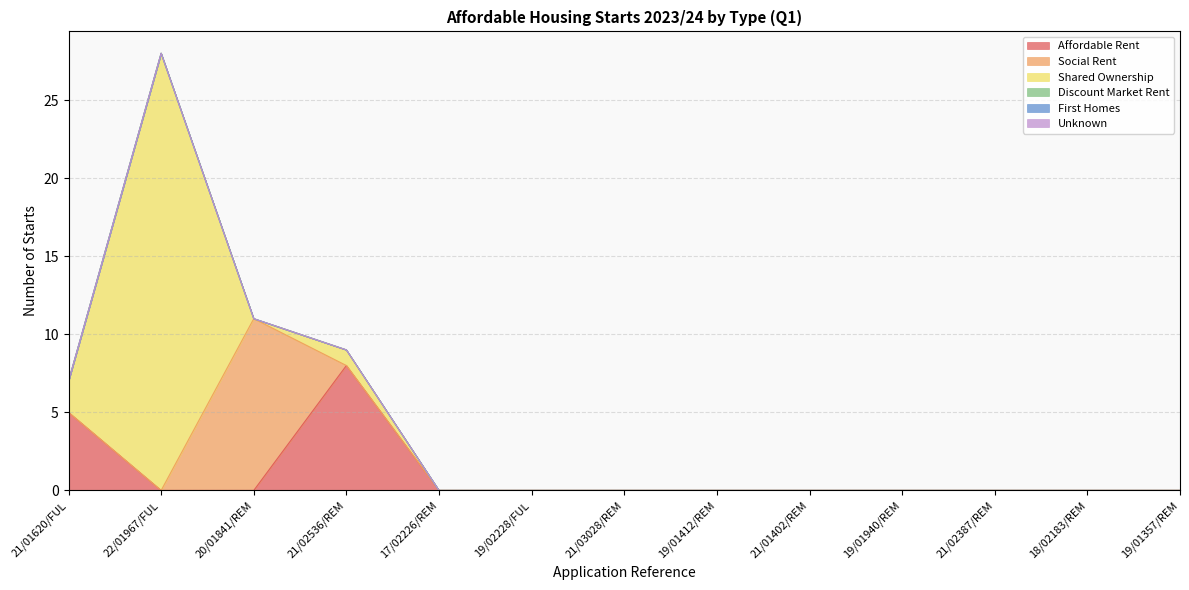

True or false: Discount Market Rent and Unknown intersect in this chart.

False